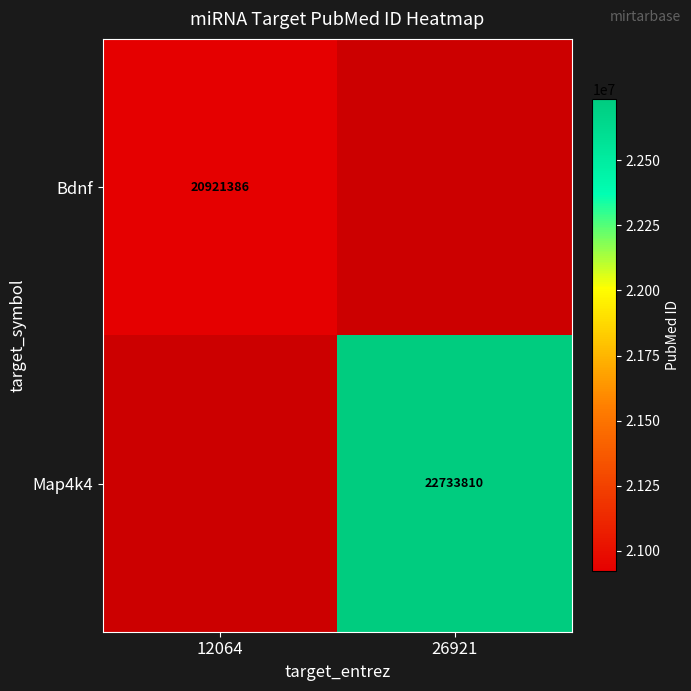

How many categories are shown in the chart?

2